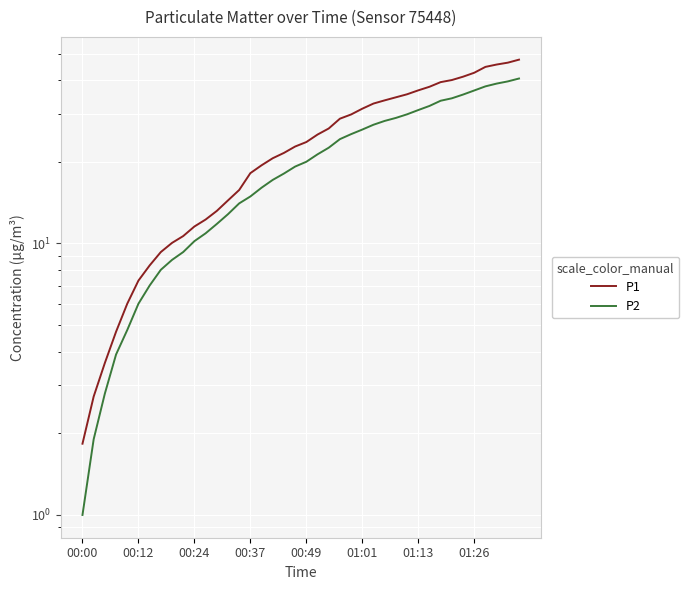

What is the difference between the highest and lowest values at 16?

3.4